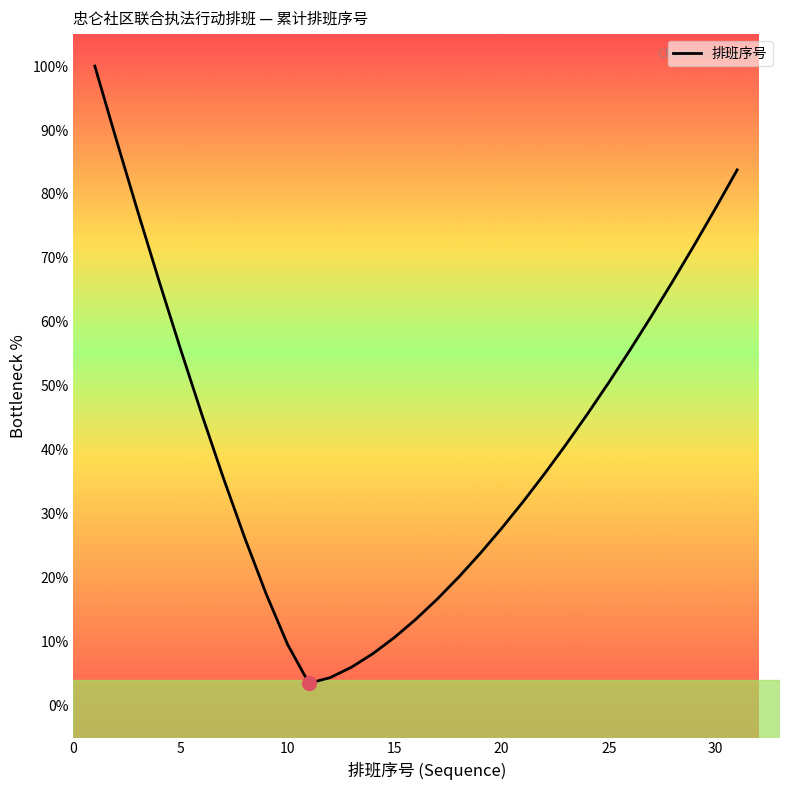

What is the difference between the maximum and minimum values?

96.5